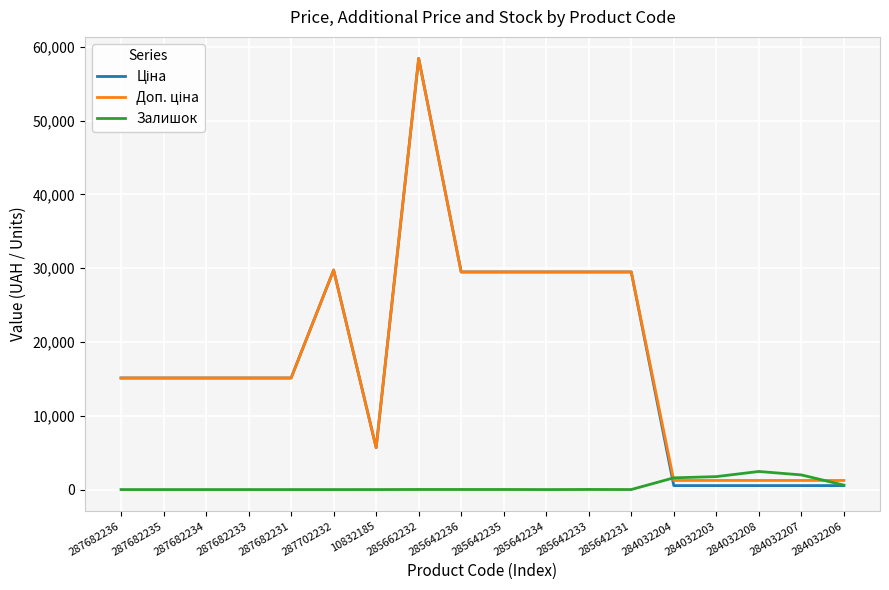

At which category is the sum across all series the highest?

285662232